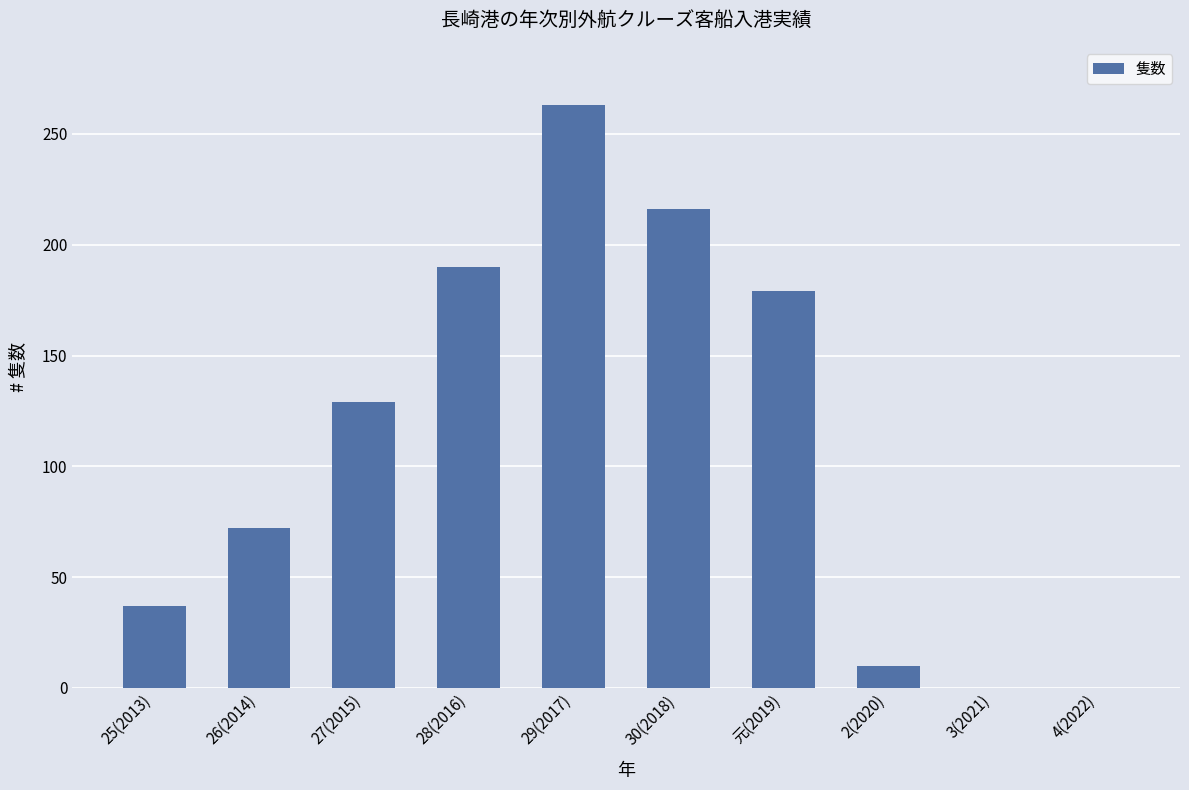

Are the bars horizontal?

No